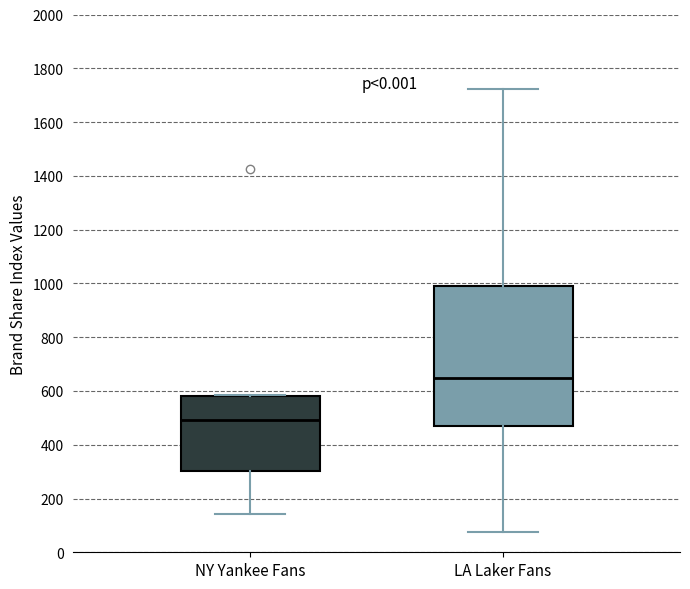

Reading left to right, transcribe this box plot: for each box, give where its median line is, the range the box spans, and where its two whiskers end, as read against the y-axis. The values are not printed on the chart, so give them approximately, as read against the axis.

NY Yankee Fans: median 500, box 300 to 580, whiskers 140 to 580
LA Laker Fans: median 640, box 460 to 1000, whiskers 80 to 1720